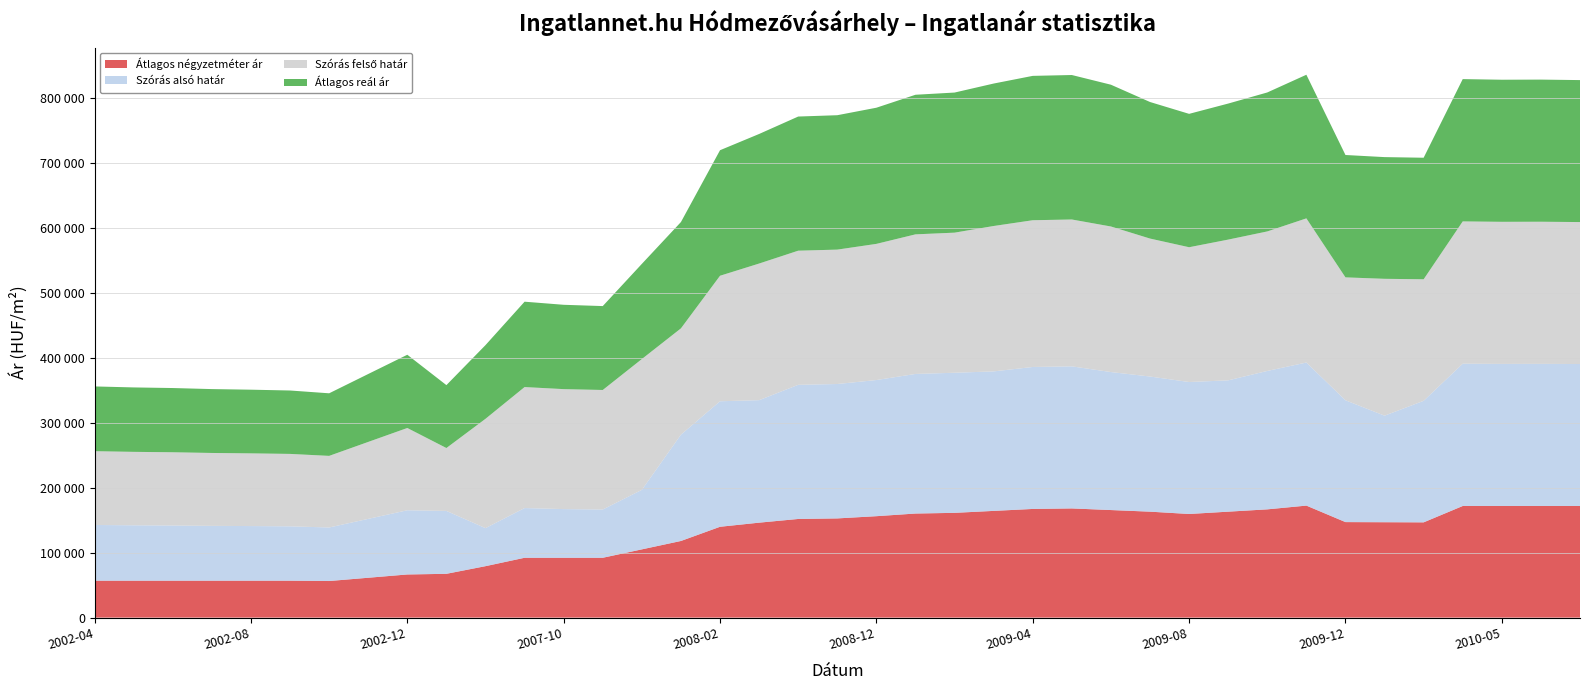

Reading right to left, transcribe all the data shown in this chart.

Átlagos négyzetméter ár: 171875	171875	171875	171875	146679	146879	147079	172475	166693	163132	159572	163136	165628	168120	167334	164329	161324	160256	156171	152752	151897	146215	139865	118015	105079	92142	92142	92142	79206	67436	66421	61377	56333	56833	56833	56833	56833	56833	56833
Szórás alsó határ: 218611	218862	218799	219115	187155	164091	187577	220305	213139	202225	203208	208101	212497	218784	218608	214821	215732	214954	209665	206959	206559	188629	193286	163704	91657	74307	74966	76556	58579	96853	98878	90675	82451	83722	84140	84447	84988	85301	85812
Szórás felső határ: 218611	218862	218799	219115	187155	210729	189275	222003	214837	216729	207558	212451	224145	226150	225974	223885	215732	214954	209665	206959	206559	210385	193286	163704	201425	184075	184734	186324	168347	96853	126688	118485	110261	111532	111950	112257	112798	113111	113622
Átlagos reál ár: 218611	218862	218799	219115	187155	187410	188426	221154	213988	209477	205383	210276	218321	222467	222291	219353	215732	214954	209665	206959	206559	199507	193286	163704	146541	129191	129850	131440	113463	96853	112783	104580	96356	97627	98045	98352	98893	99206	99717